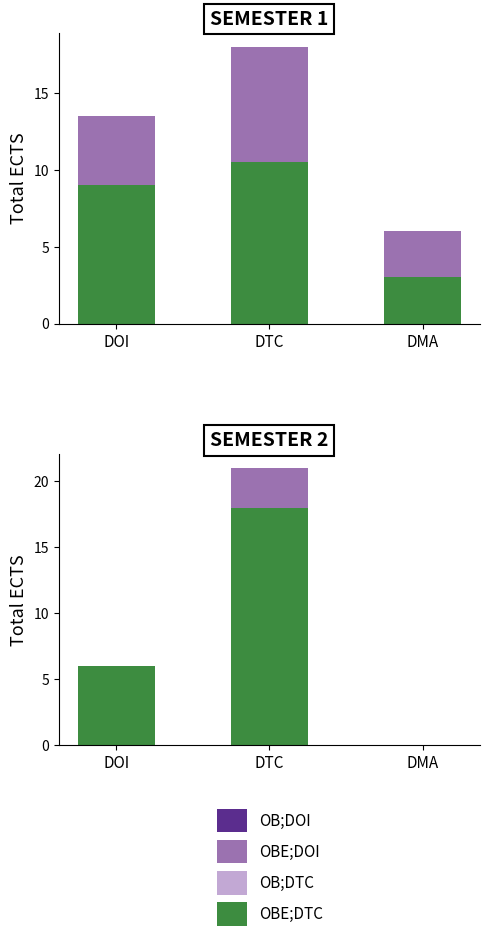

What is the sum of all OB - Sem 1 values?

22.5